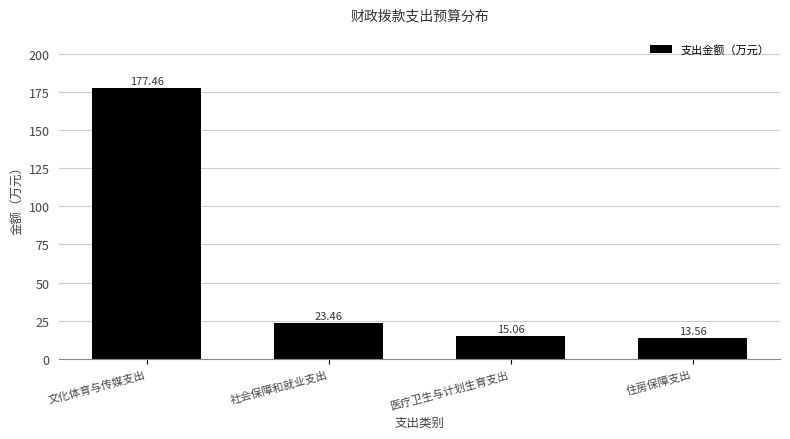

What is the difference between the values at 住房保障支出 and 医疗卫生与计划生育支出?

1.5